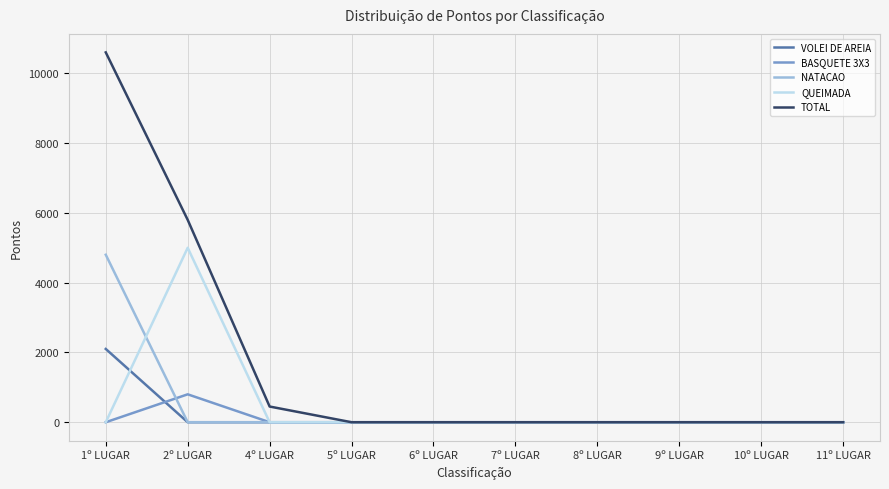

At which label is TOTAL closest to 5300?

2º LUGAR